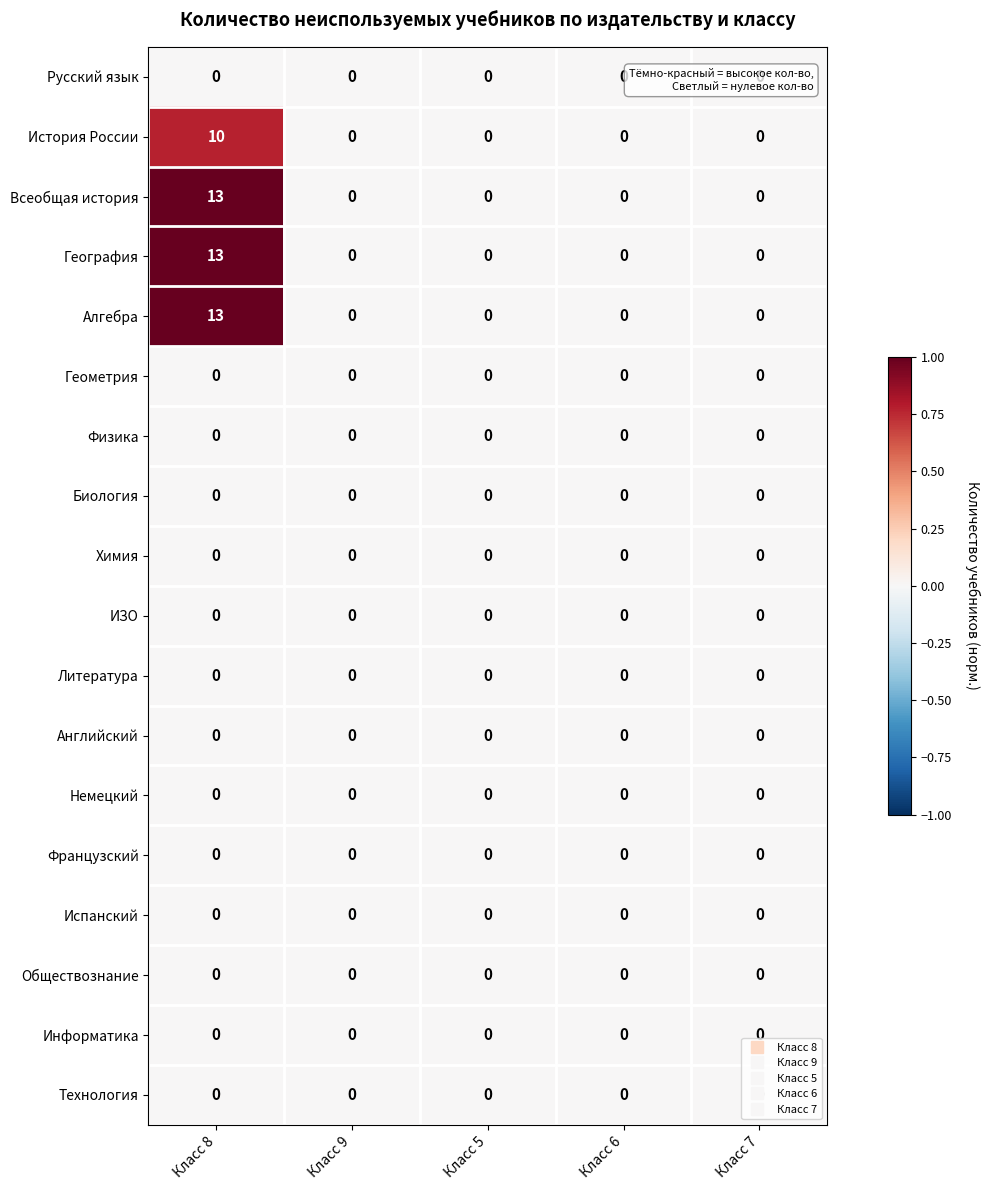

True or false: Физика has a value of 0 at Класс 7.

True